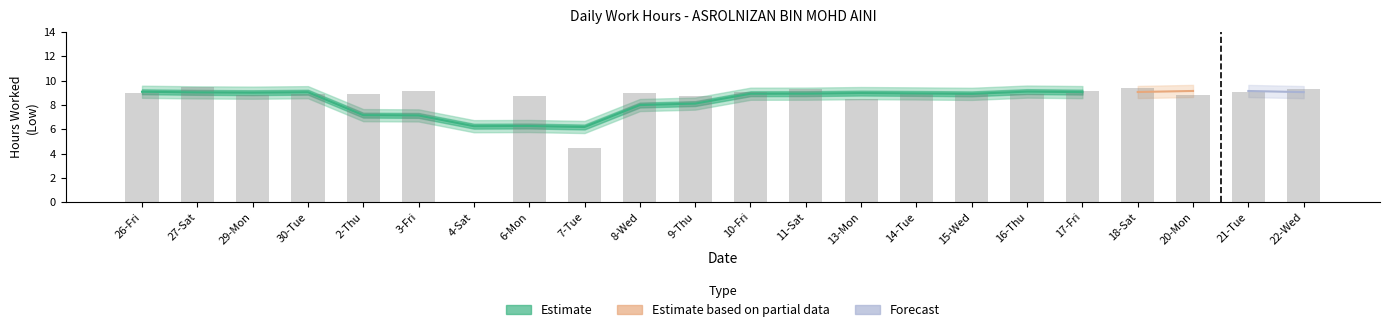

The value at 14-Tue is 2.0. True or false?

False